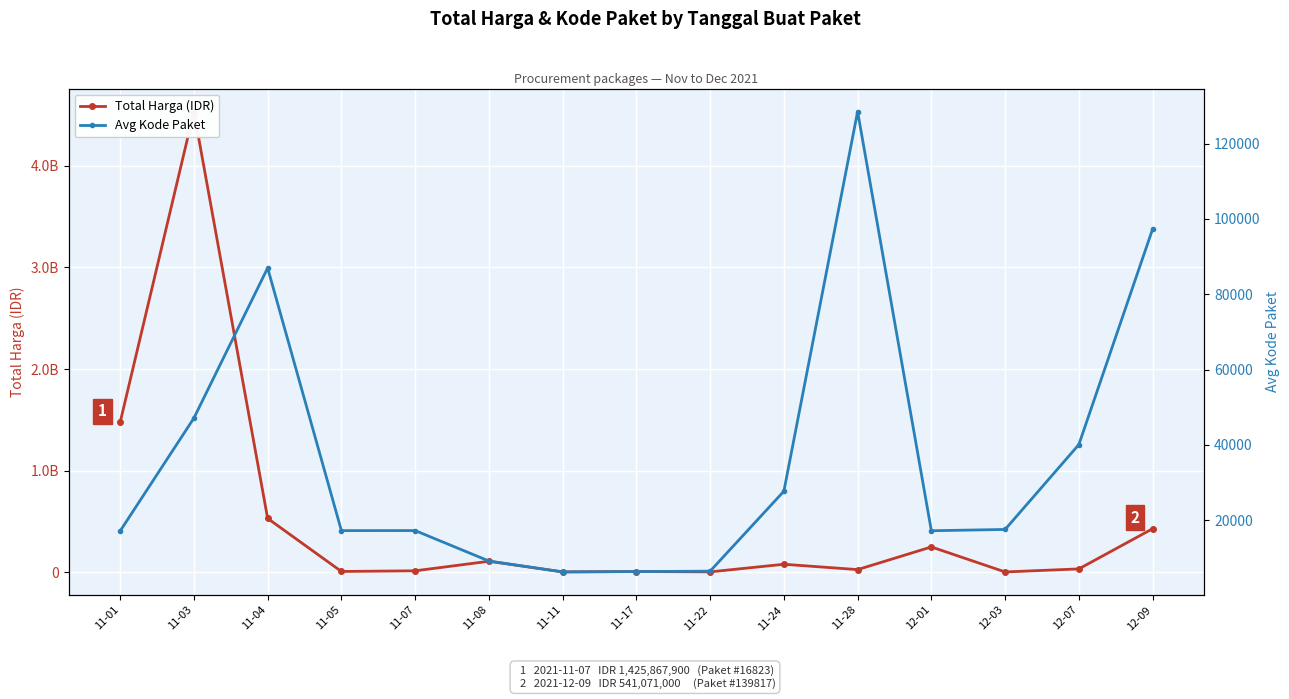

At which label is Total Harga (IDR) closest to 2268602587?

11-01